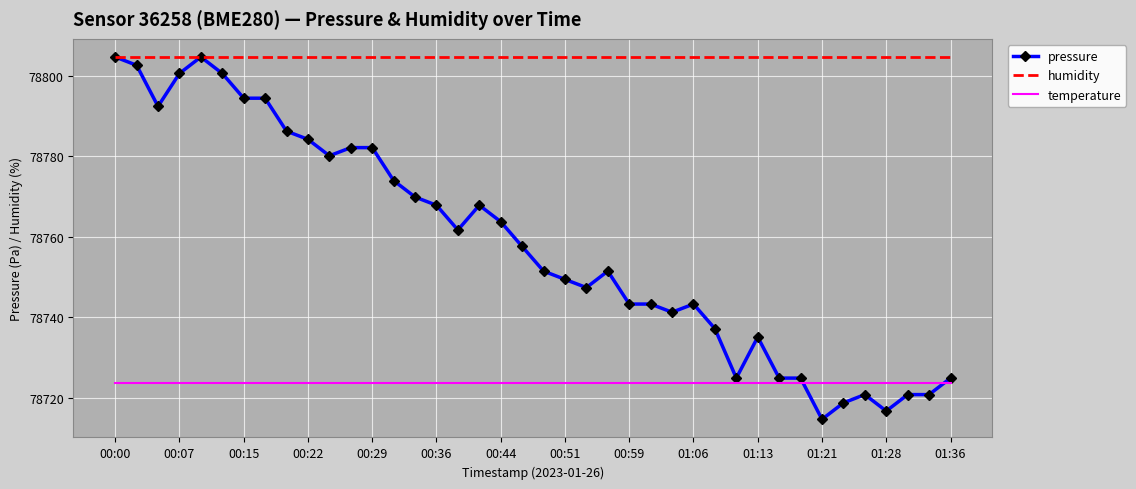

What is the spread (max minus min) of values at 25?

81.1